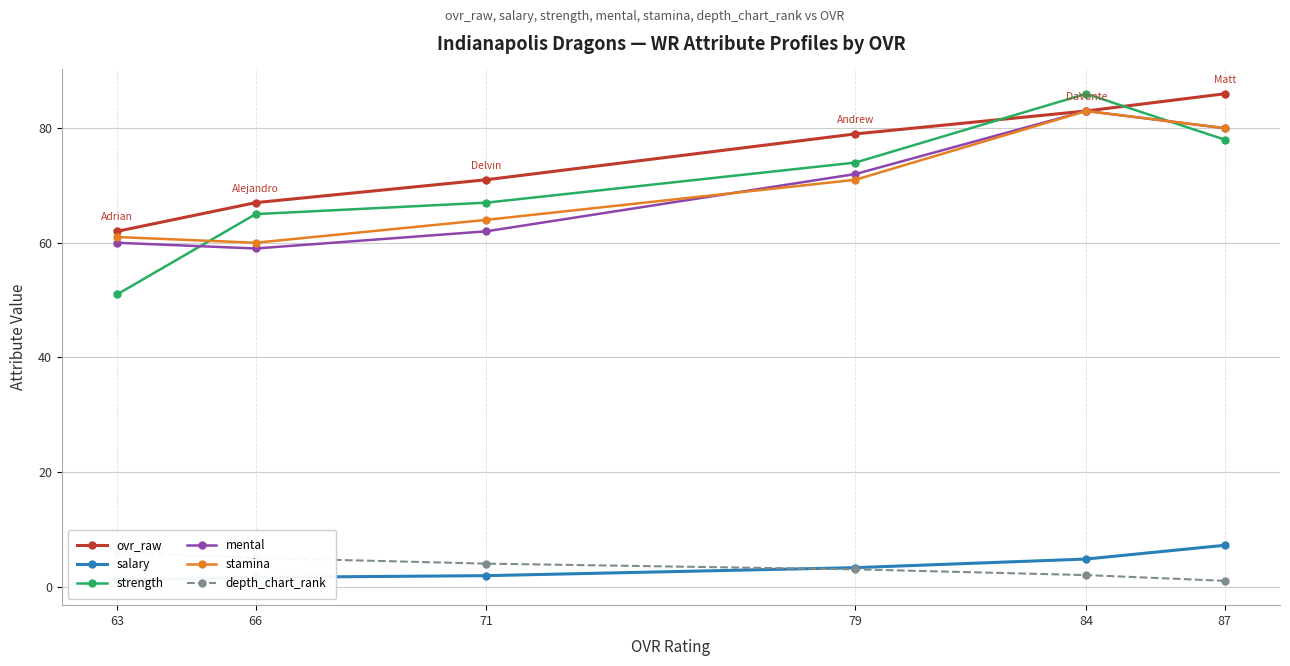

How many intersections are there between salary and depth_chart_rank?

1